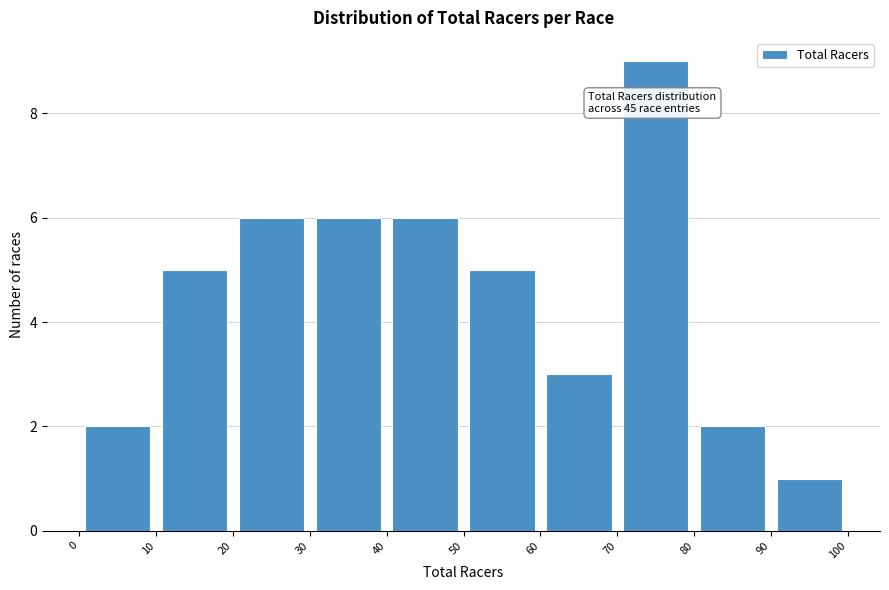

Which range on the x-axis has the tallest bar?

70 to 80